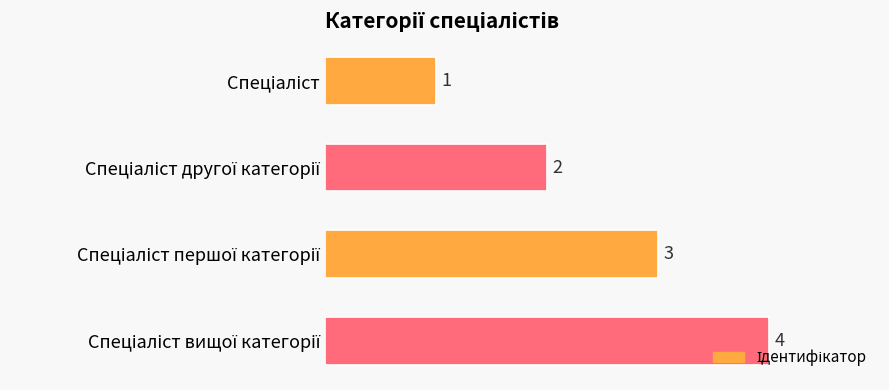

How many data points are less than 3?

2